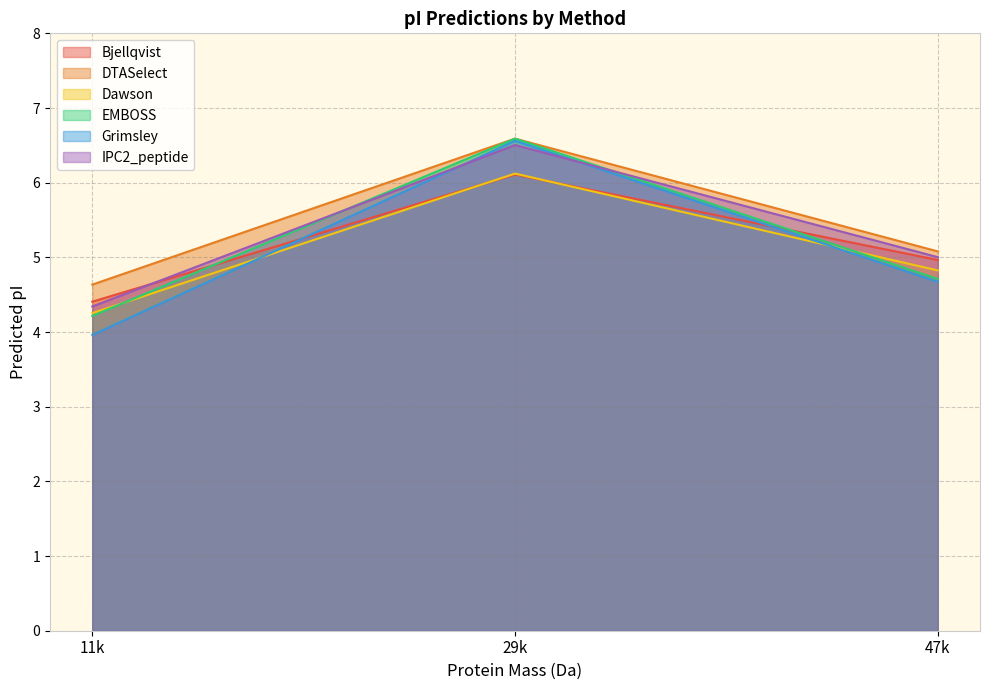

Reading left to right, extract all data points from this chart.

Bjellqvist: 4.4	6.1	5.0
DTASelect: 4.6	6.6	5.1
Dawson: 4.3	6.1	4.8
EMBOSS: 4.2	6.6	4.7
Grimsley: 4.0	6.6	4.7
IPC2_peptide: 4.3	6.5	5.0